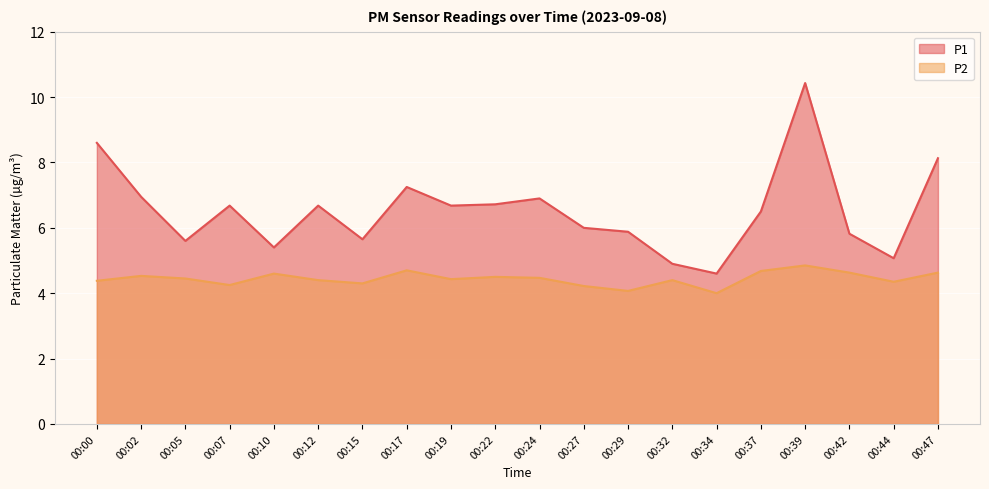

What is the highest value of the P2 series?

4.8